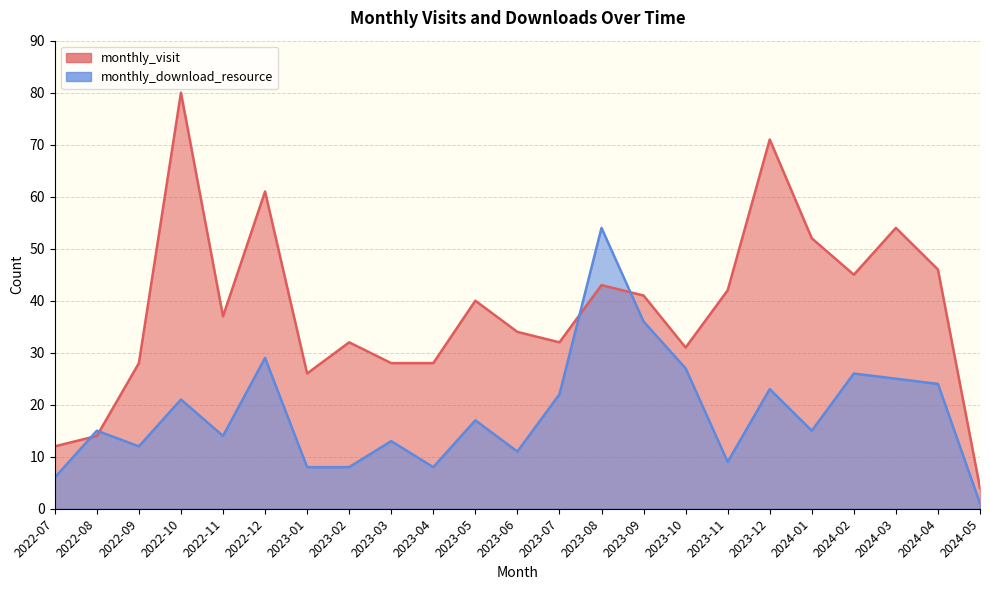

At how many categories does at least one series exceed 6?

22